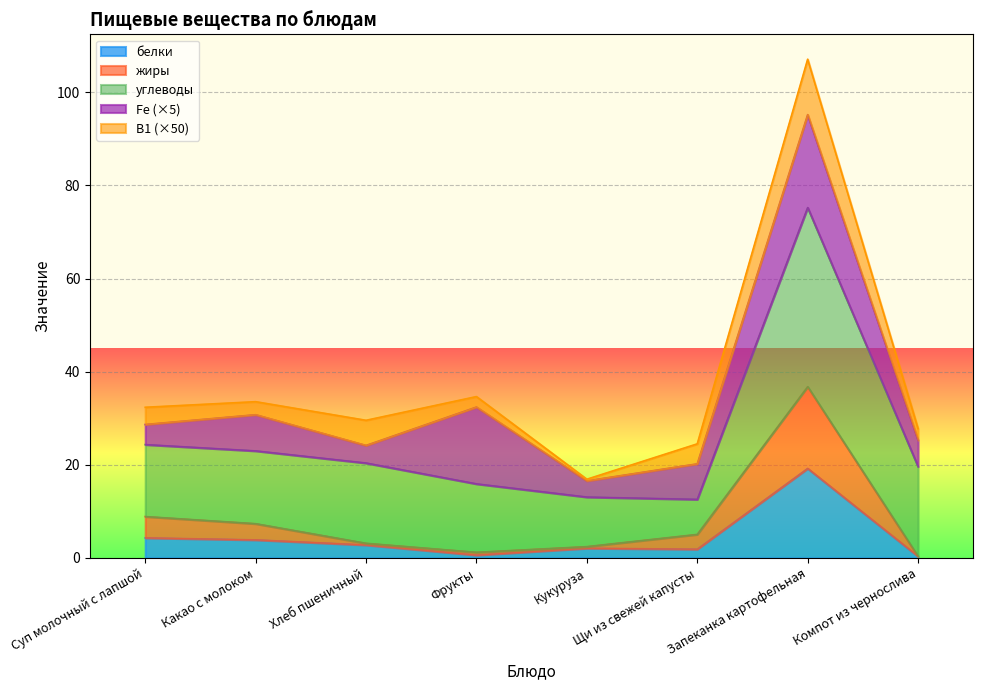

Where is белки nearest to the value 9?

Суп молочный с лапшой